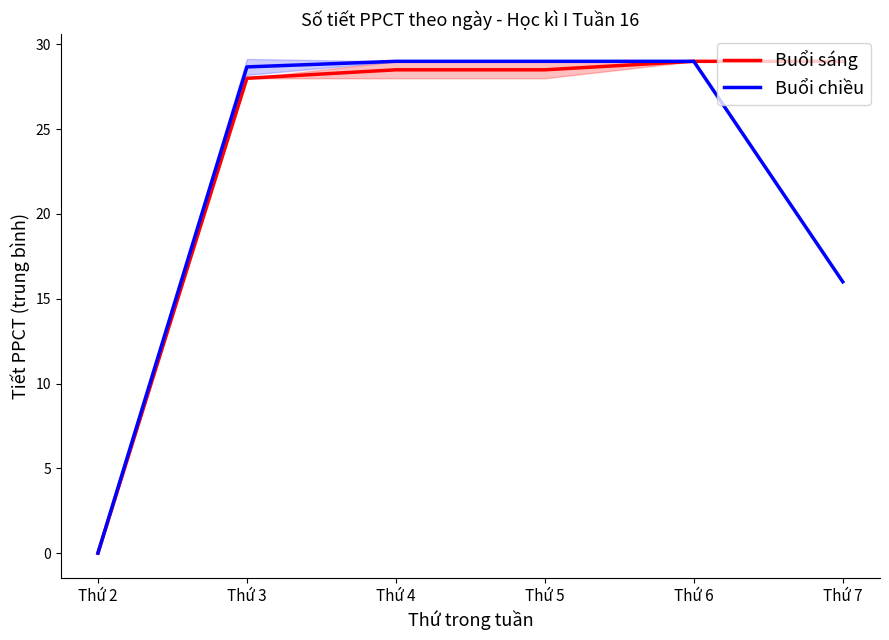

Is it true that Buổi sáng equals 10.3 at Thứ 6?

False